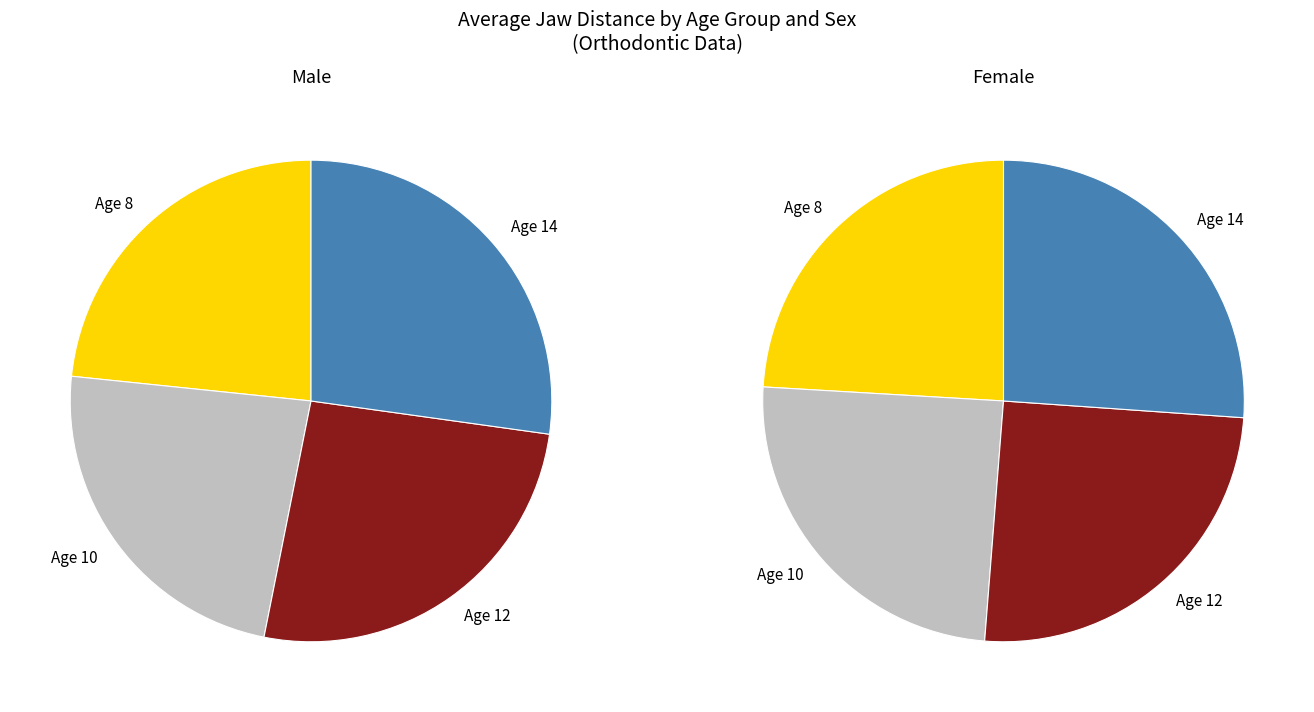

What percentage is NOT represented by 8?

76.5%